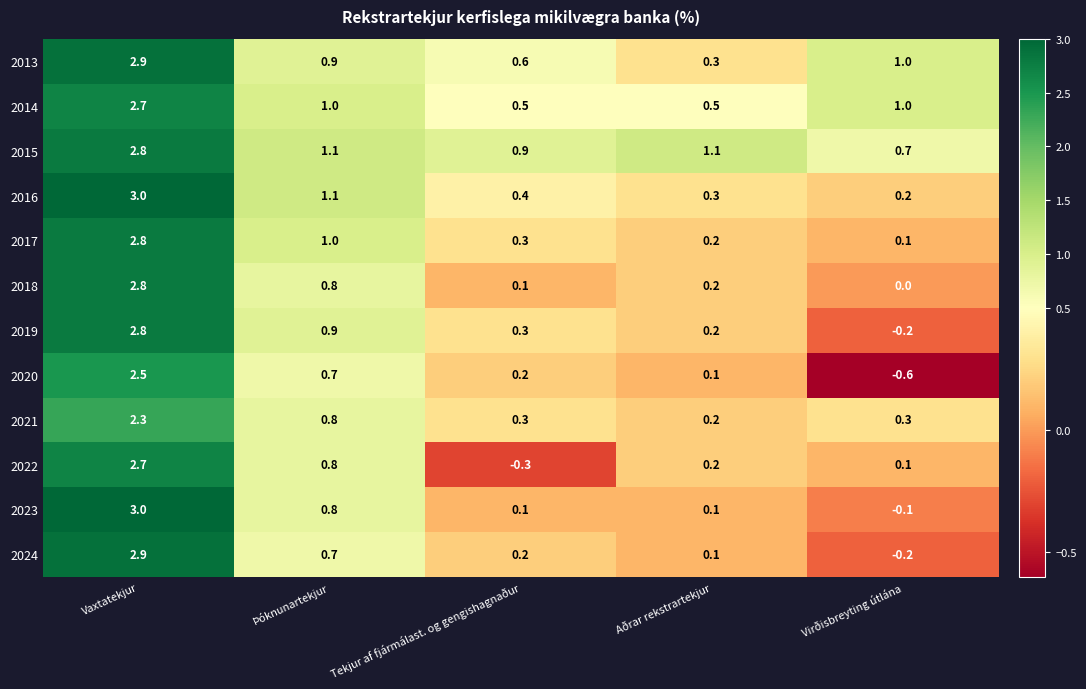

True or false: 2019 has a value of -0.2 at Virðisbreyting útlána.

True